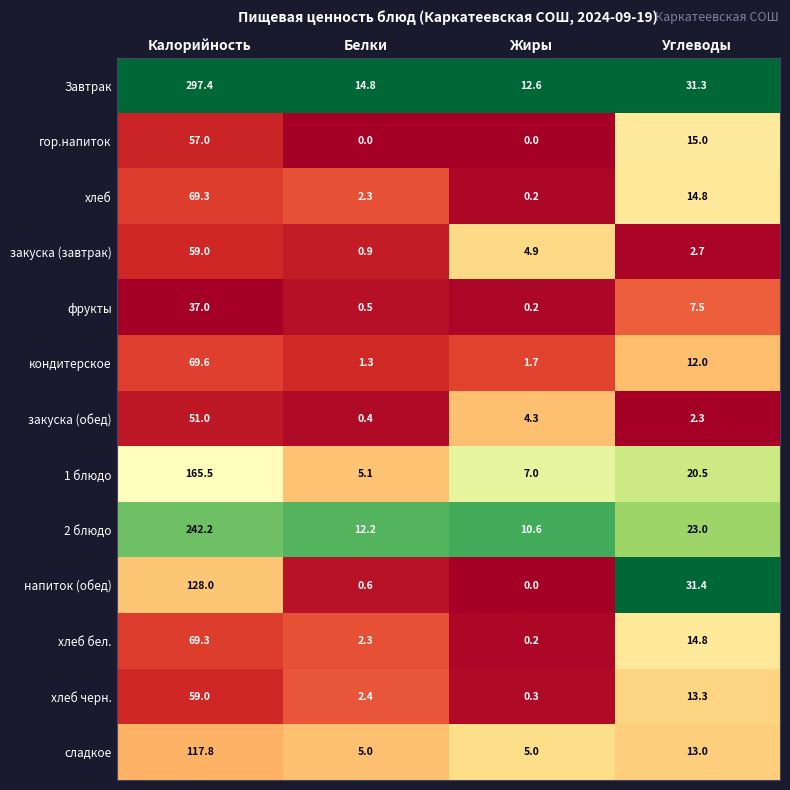

The Завтрак series shows 19.3 at Жиры. True or false?

False